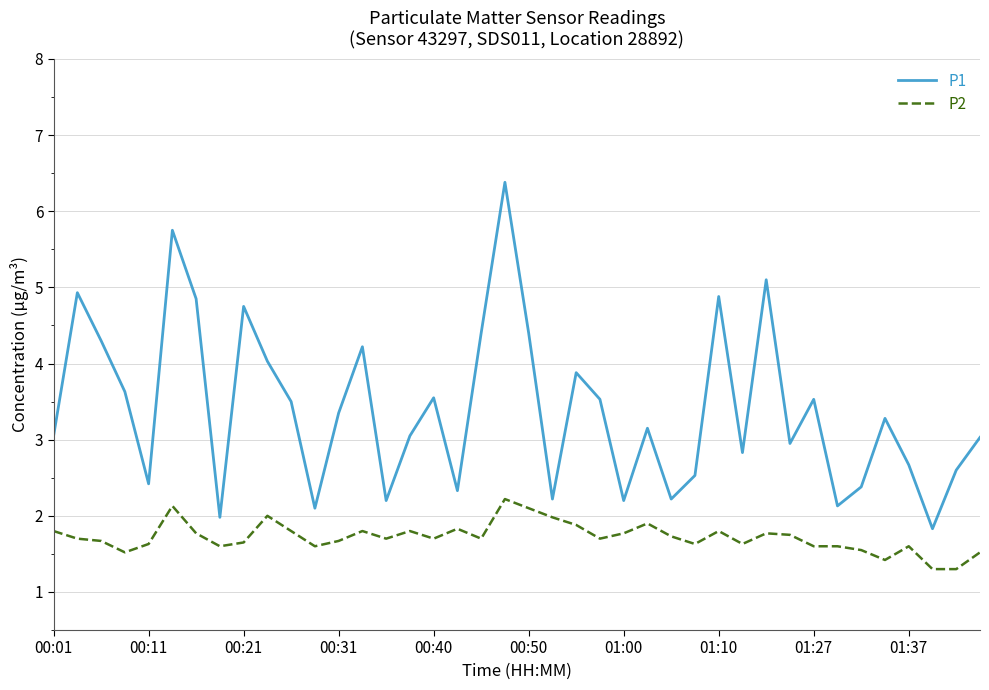

Which series has the largest range (max minus min)?

P1